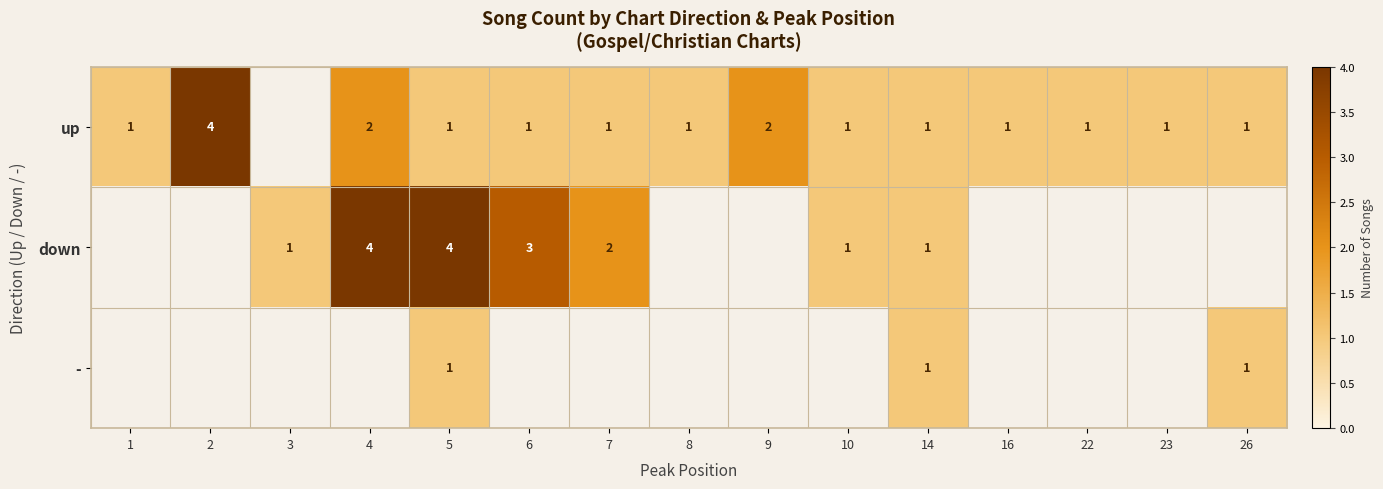

Is it true that up equals 2 at 6?

False